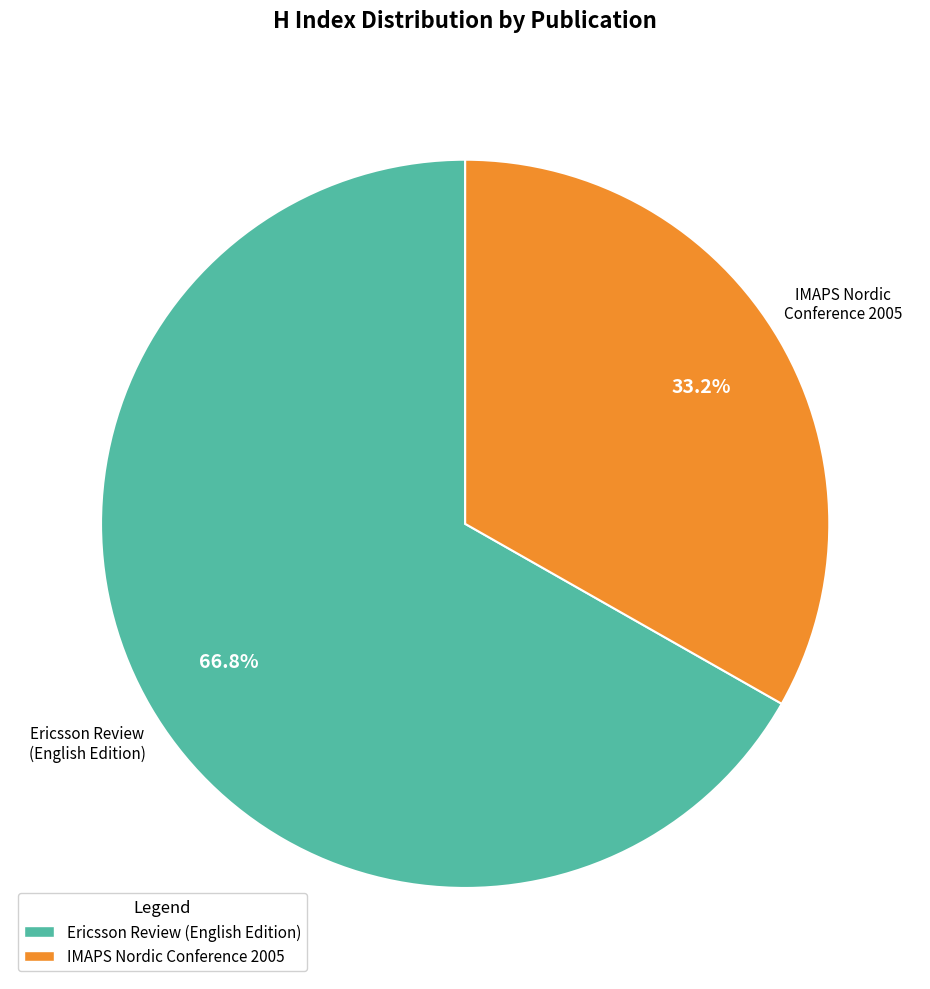

How many slices are in this pie chart?

2